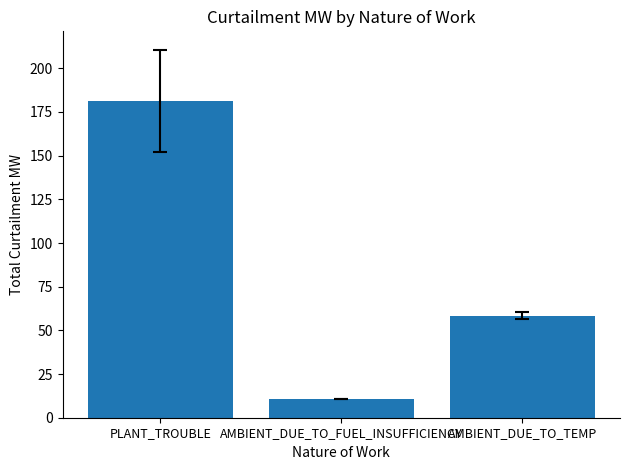

What is the maximum value shown in the chart?

181.4